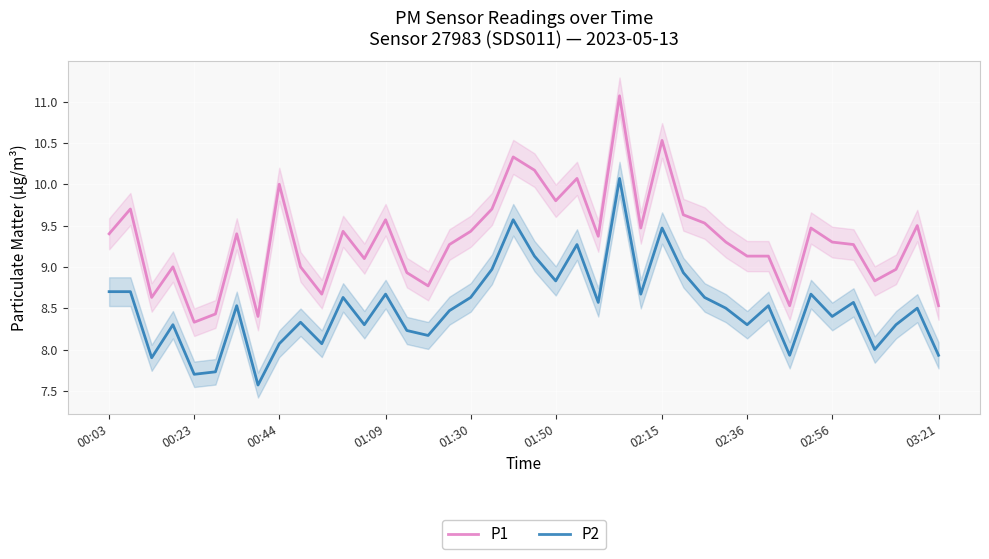

Does the chart display data point markers on the line(s)?

No